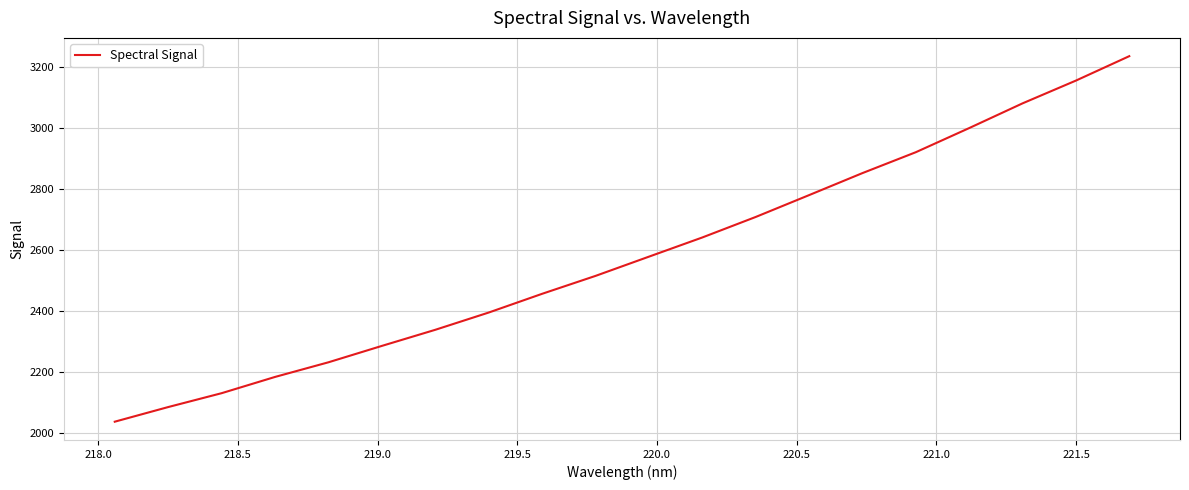

What is the difference between the second highest and second lowest values?

1069.4